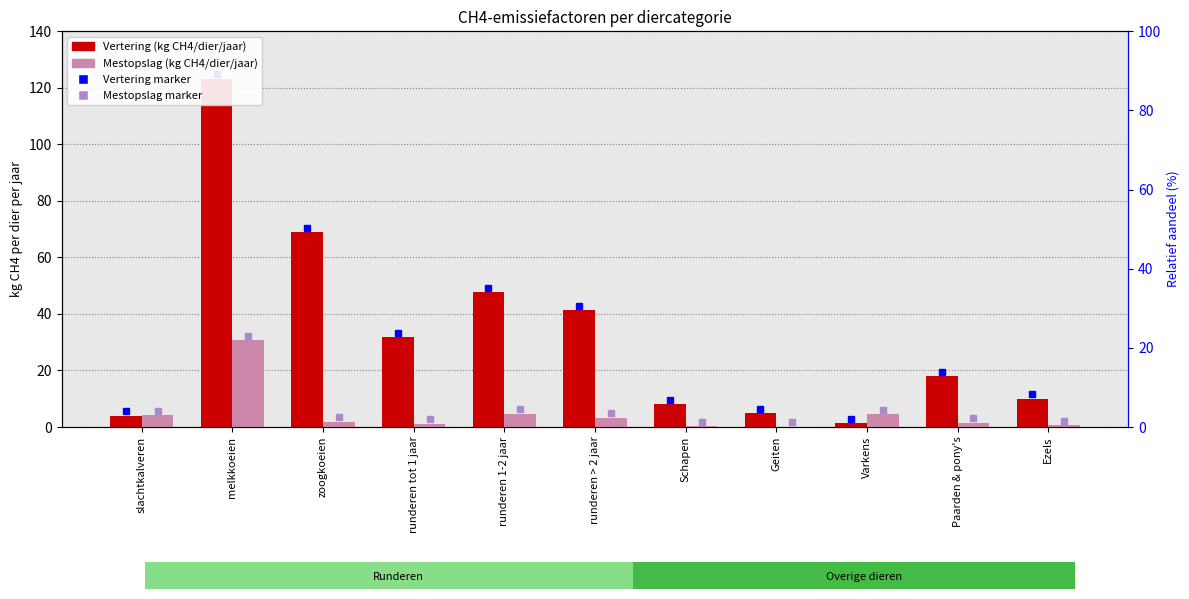

Which series has the largest total across all categories?

Vertering (kg CH4/dier/jaar)